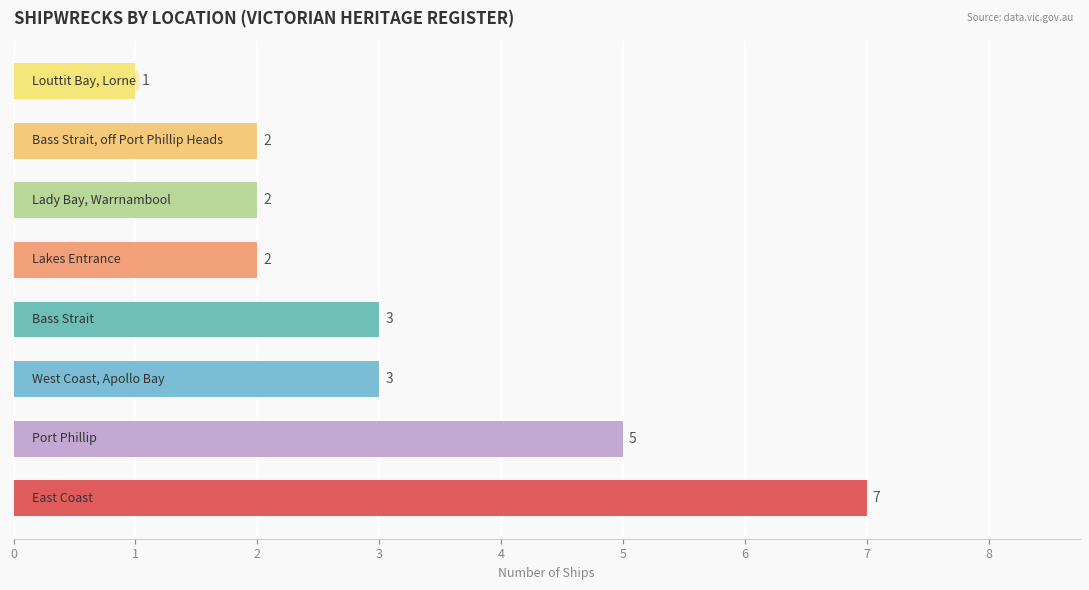

What is the sum of all values?

25